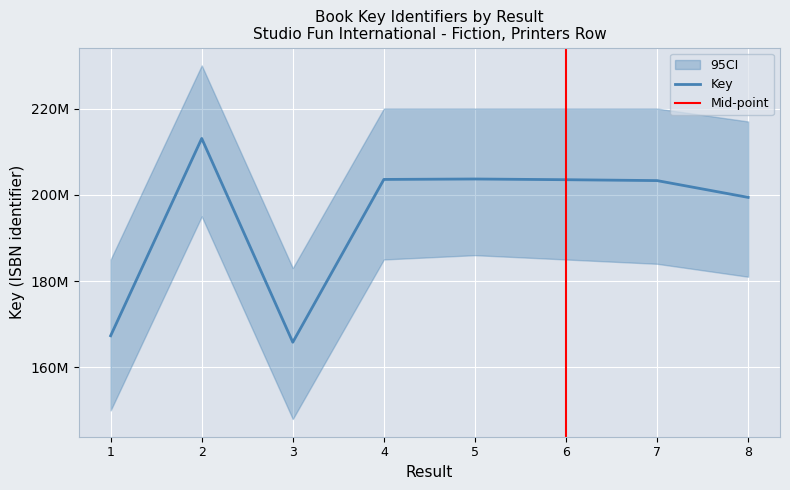

What is the change in value from 4 to 8?

-4162043